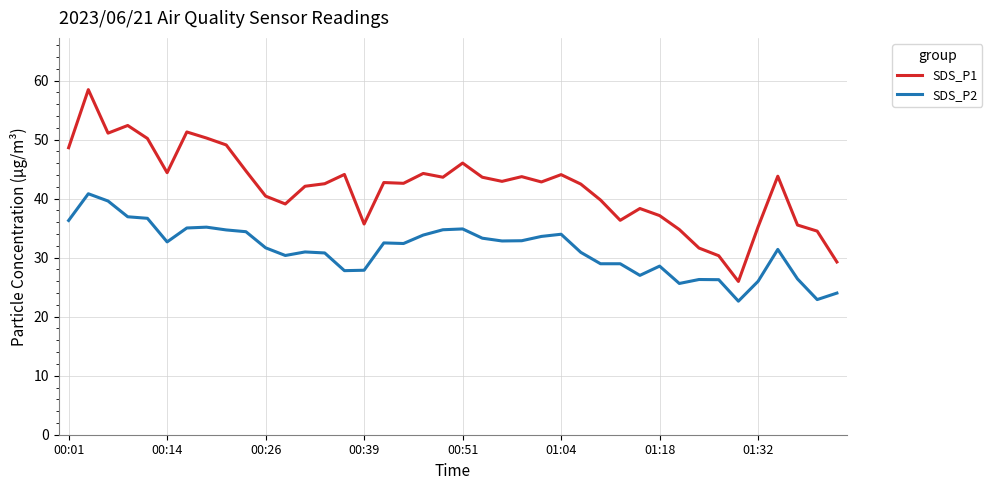

True or false: SDS_P1 and SDS_P2 intersect in this chart.

False